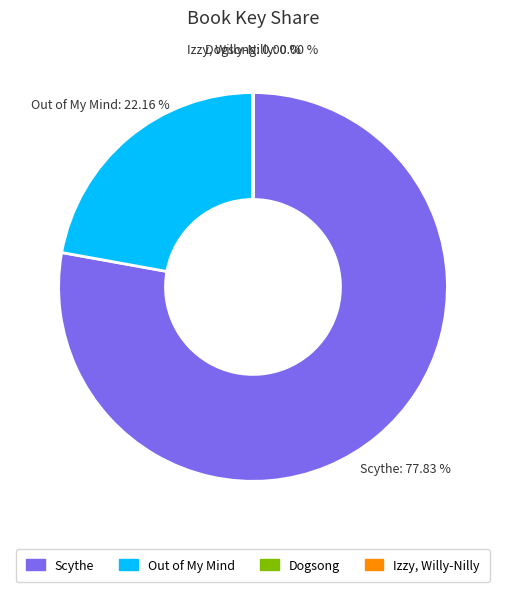

Do Out of My Mind and Scythe together represent more than half of the pie?

Yes